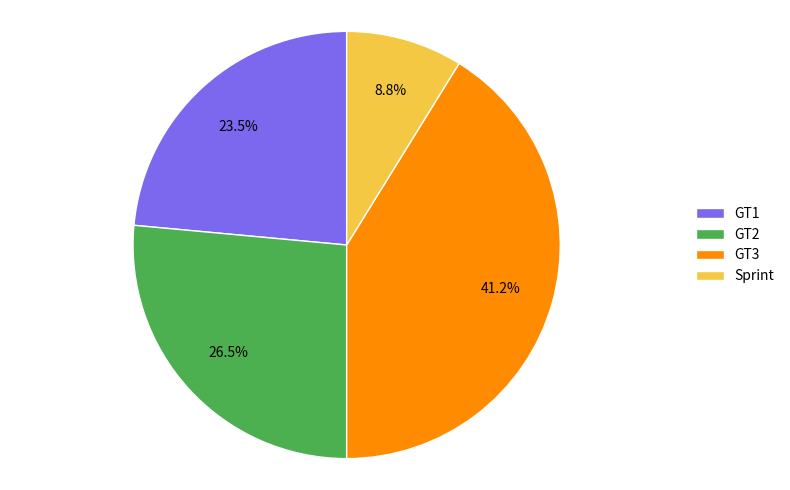

Which has a higher value, GT3 or GT2?

GT3